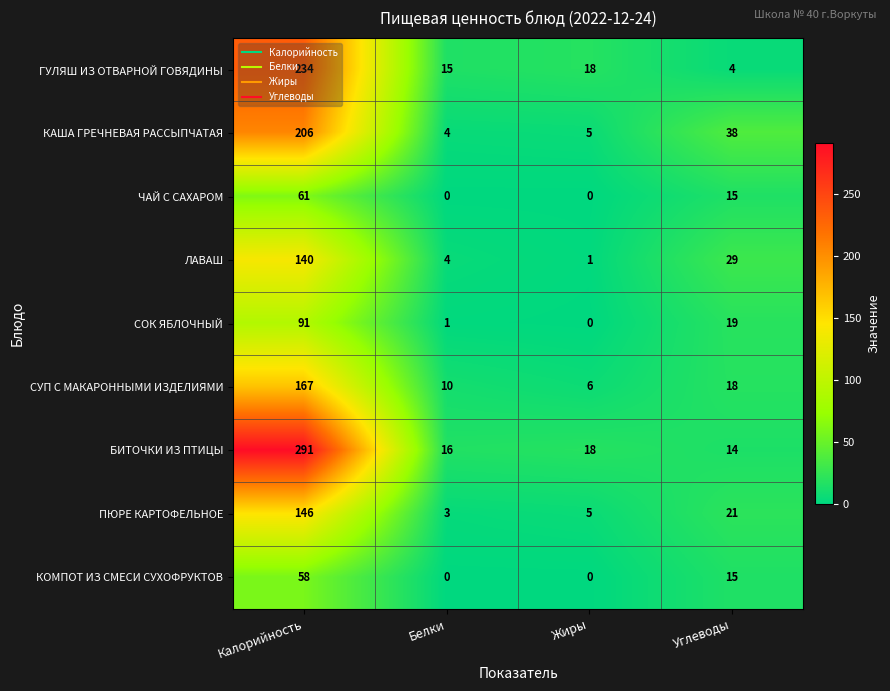

Between Калорийность and Жиры, which series saw the biggest shift?

БИТОЧКИ ИЗ ПТИЦЫ